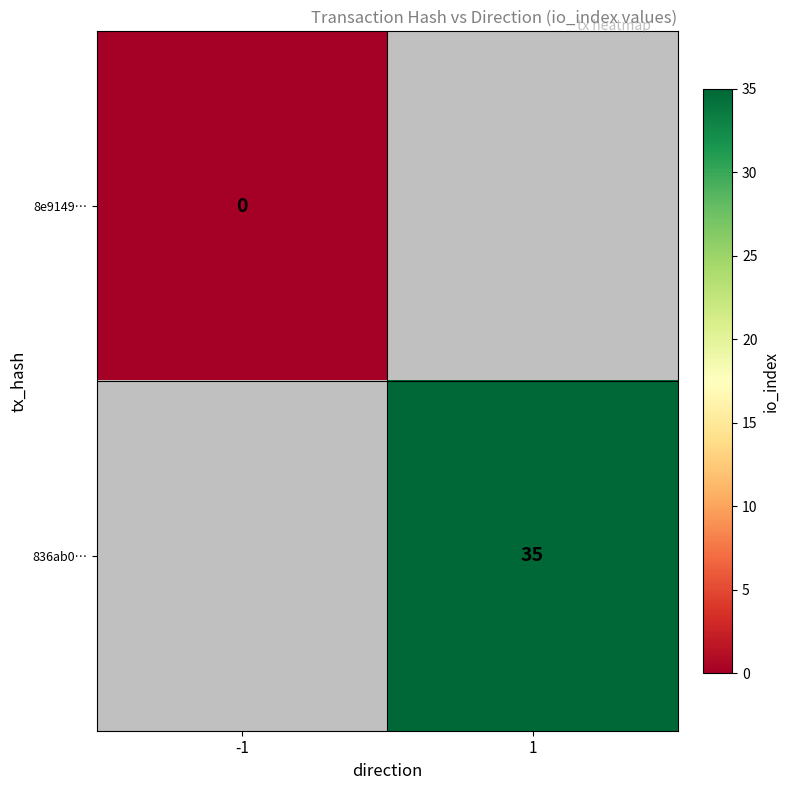

The value of 836ab0… at 1 is 35. True or false?

True